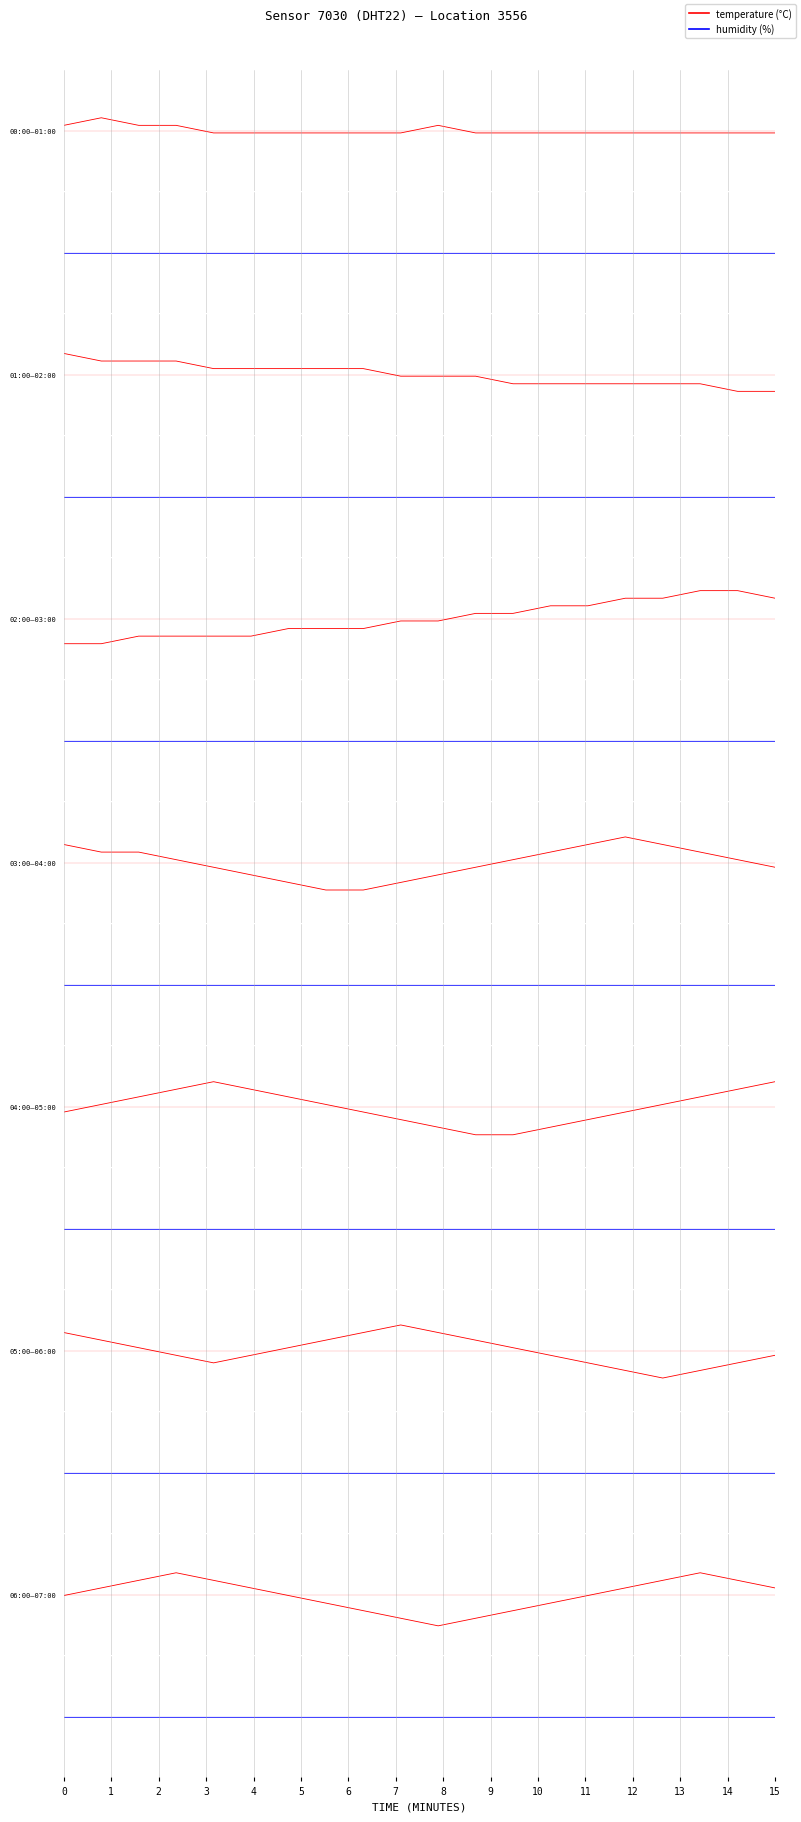

The humidity series shows -0.0 at 8. True or false?

True